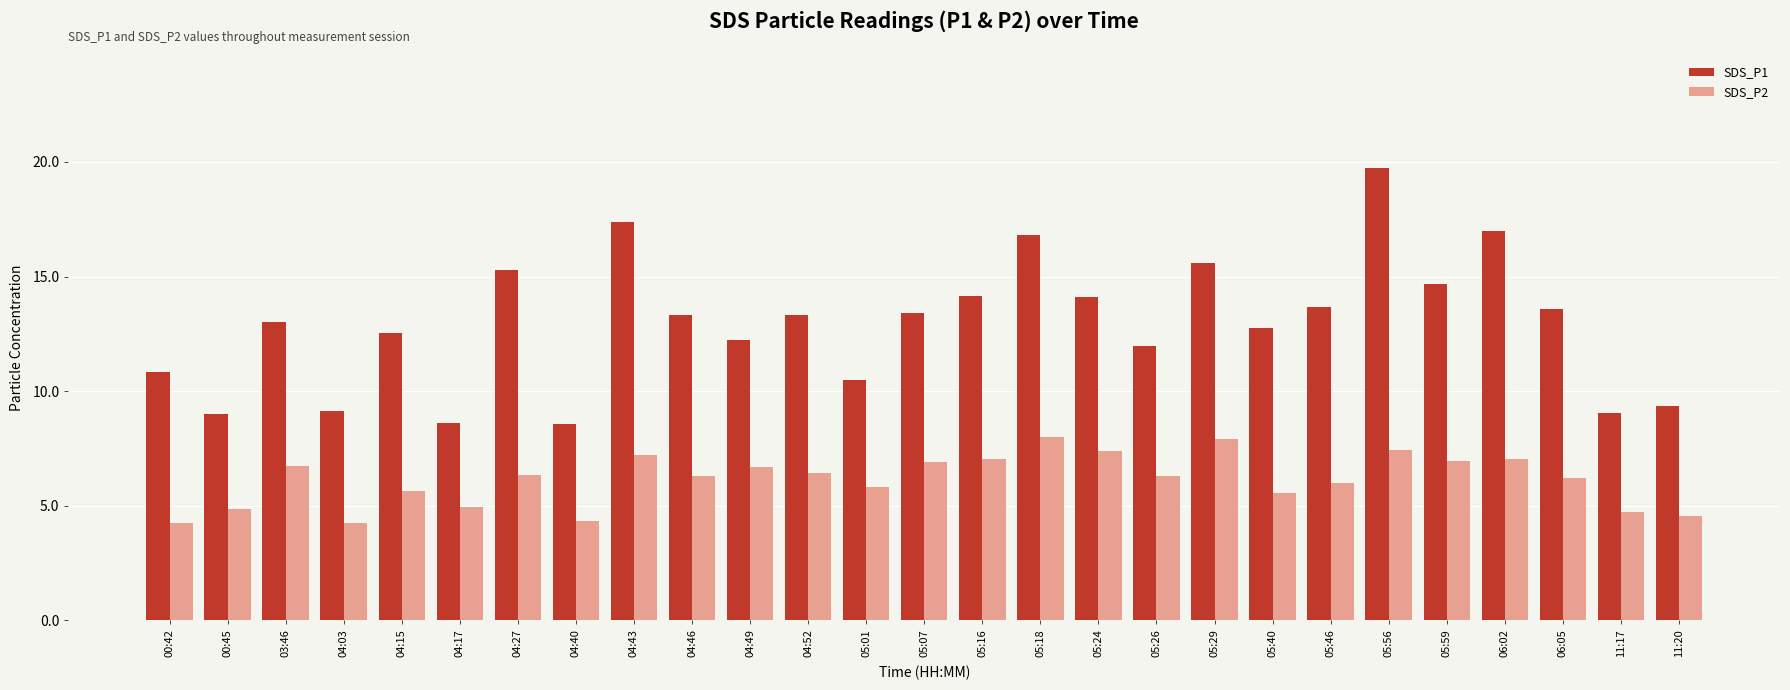

What is the minimum value shown in the chart?

4.2